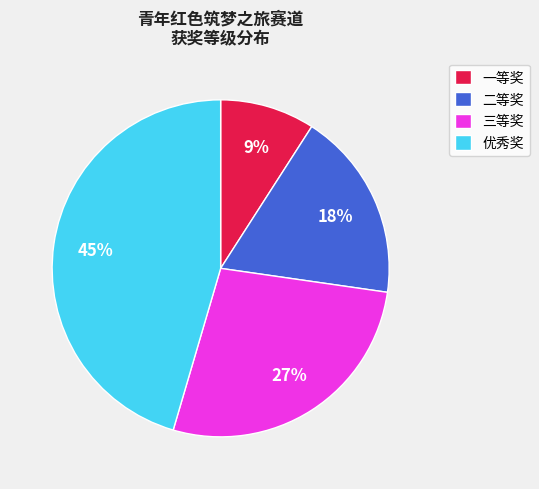

Is the sum of 一等奖 and 二等奖 greater than half?

No